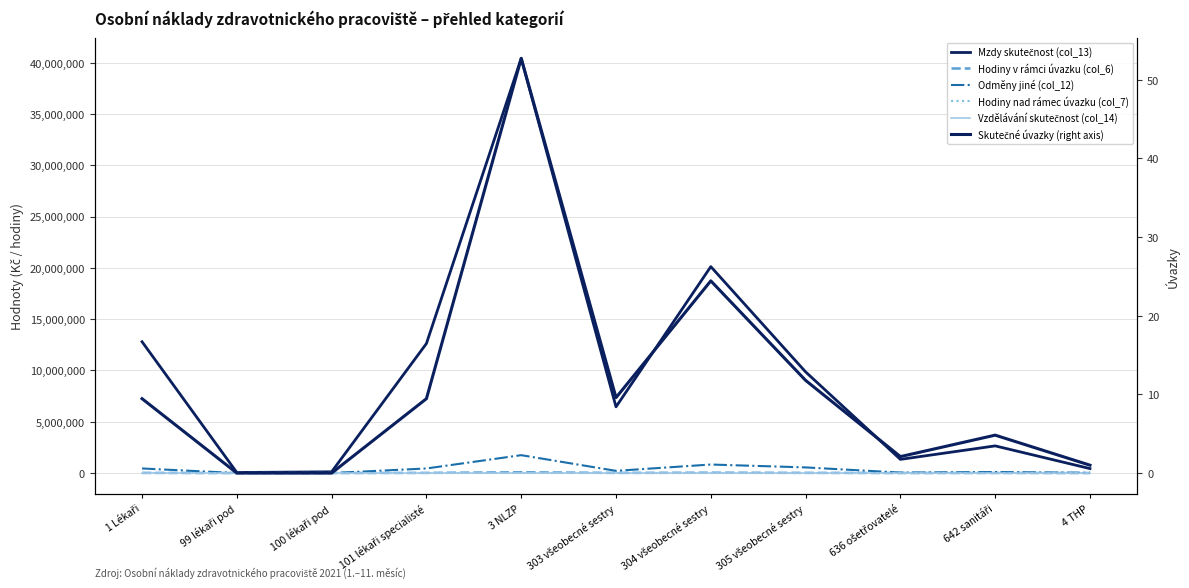

True or false: Odměny jiné (col_12) has more than 2 interior local peaks.

True